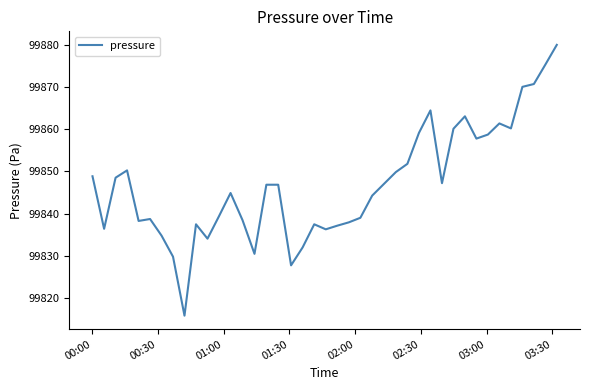

What is the smallest value displayed?

99815.9